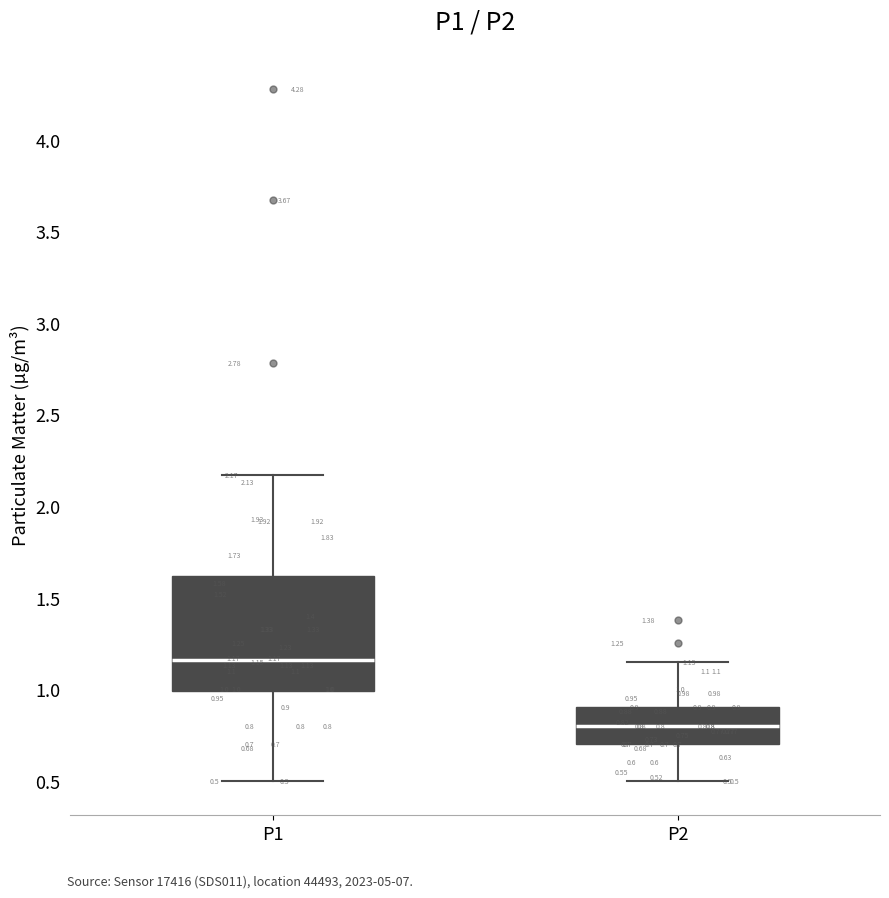

Which box has the highest median line?

P1